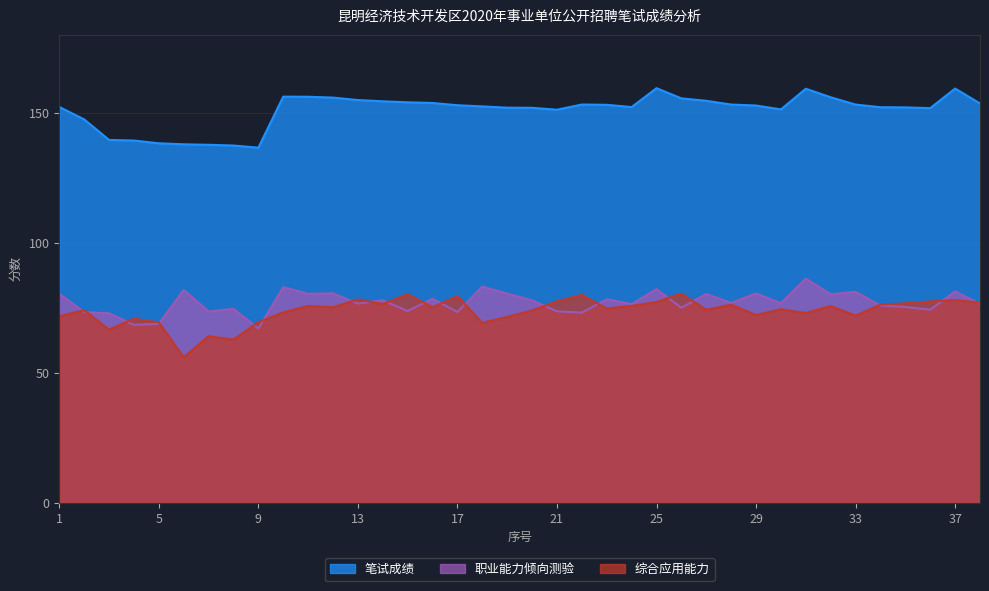

What is the total value across all series at 37?

318.7